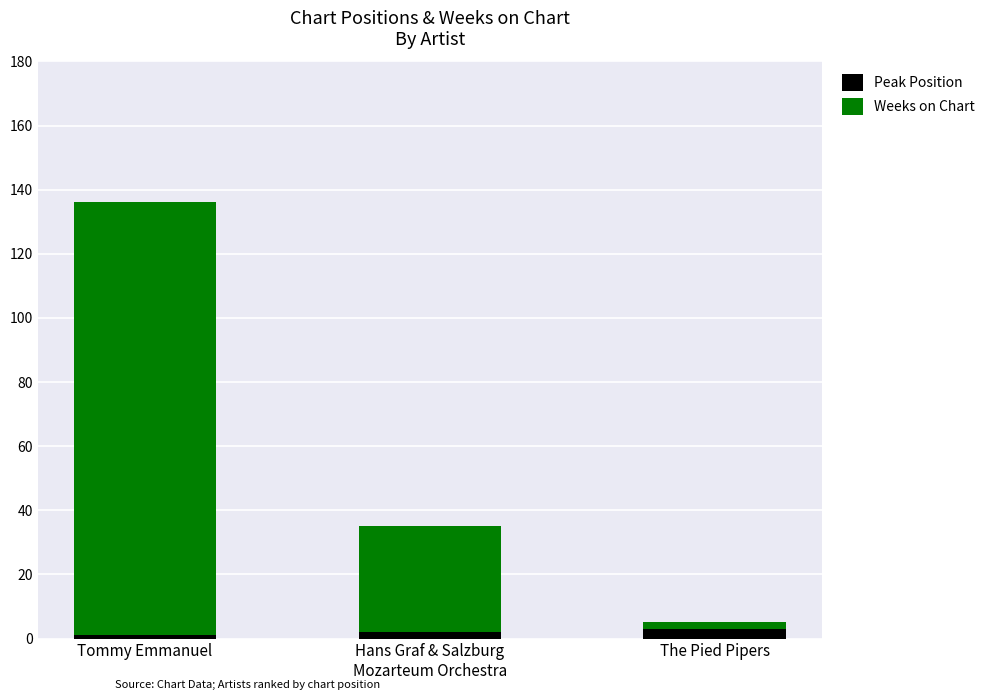

At which category is the sum across all series the highest?

Tommy Emmanuel